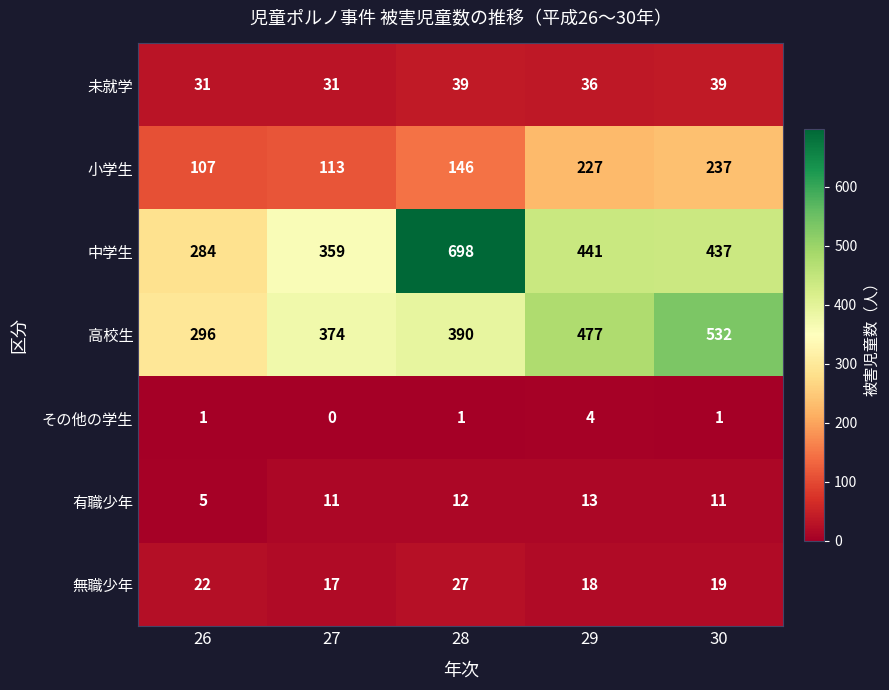

Rank the series at 28 from highest to lowest value.

中学生, 高校生, 小学生, 未就学, 無職少年, 有職少年, その他の学生